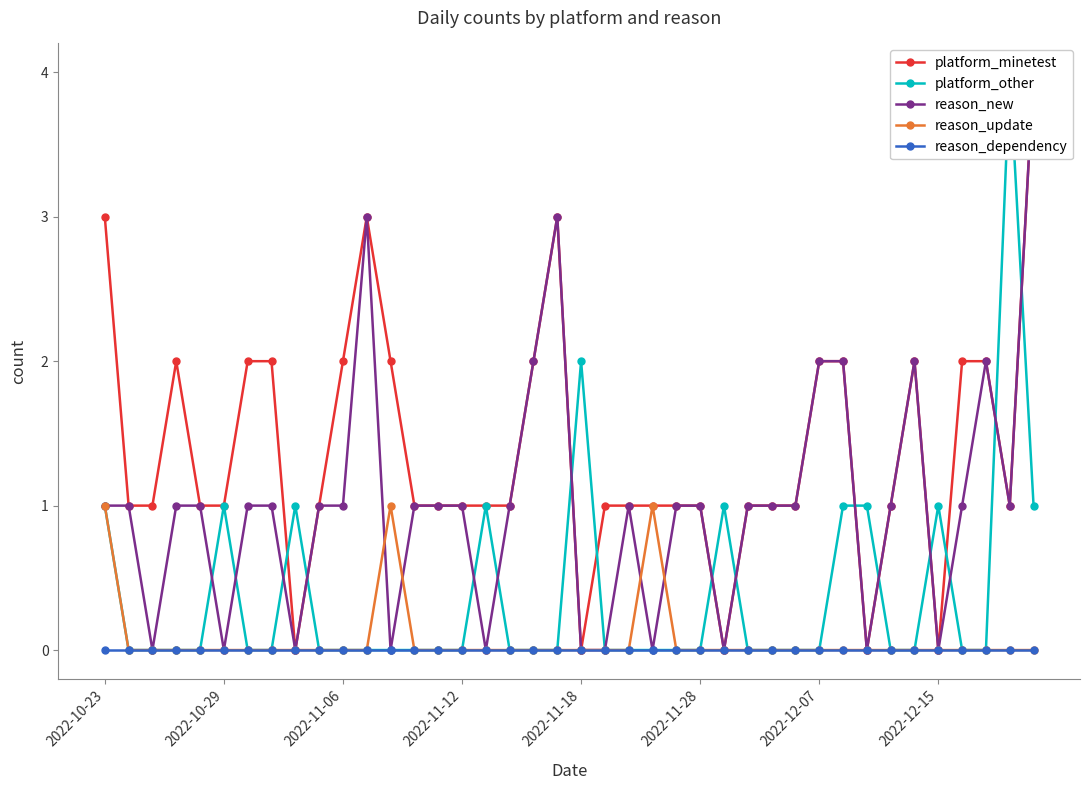

The reason_update series shows 2 at 2022-10-23. True or false?

False